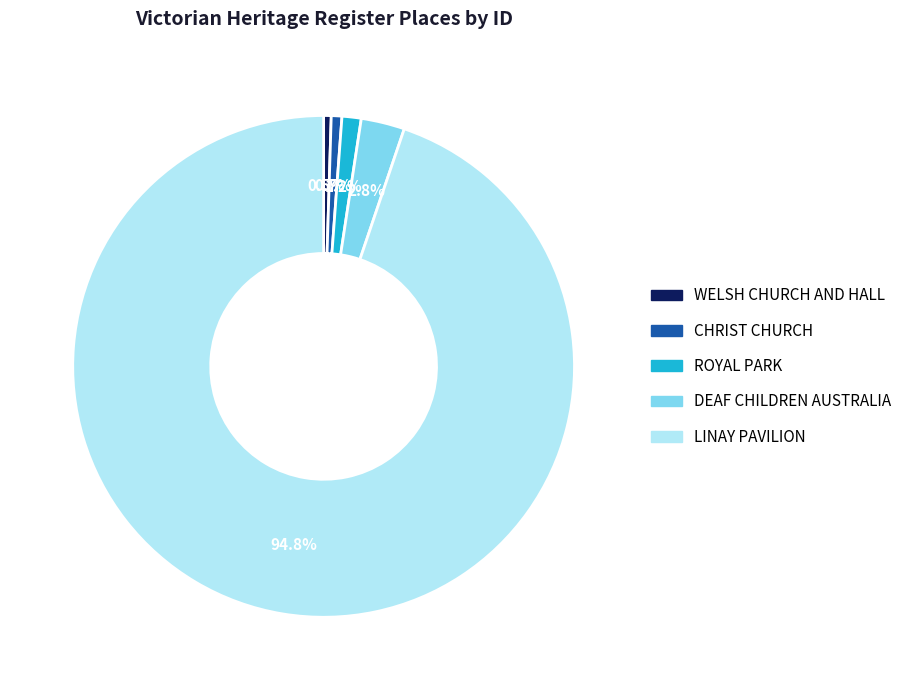

Which slice is the largest?

LINAY PAVILION